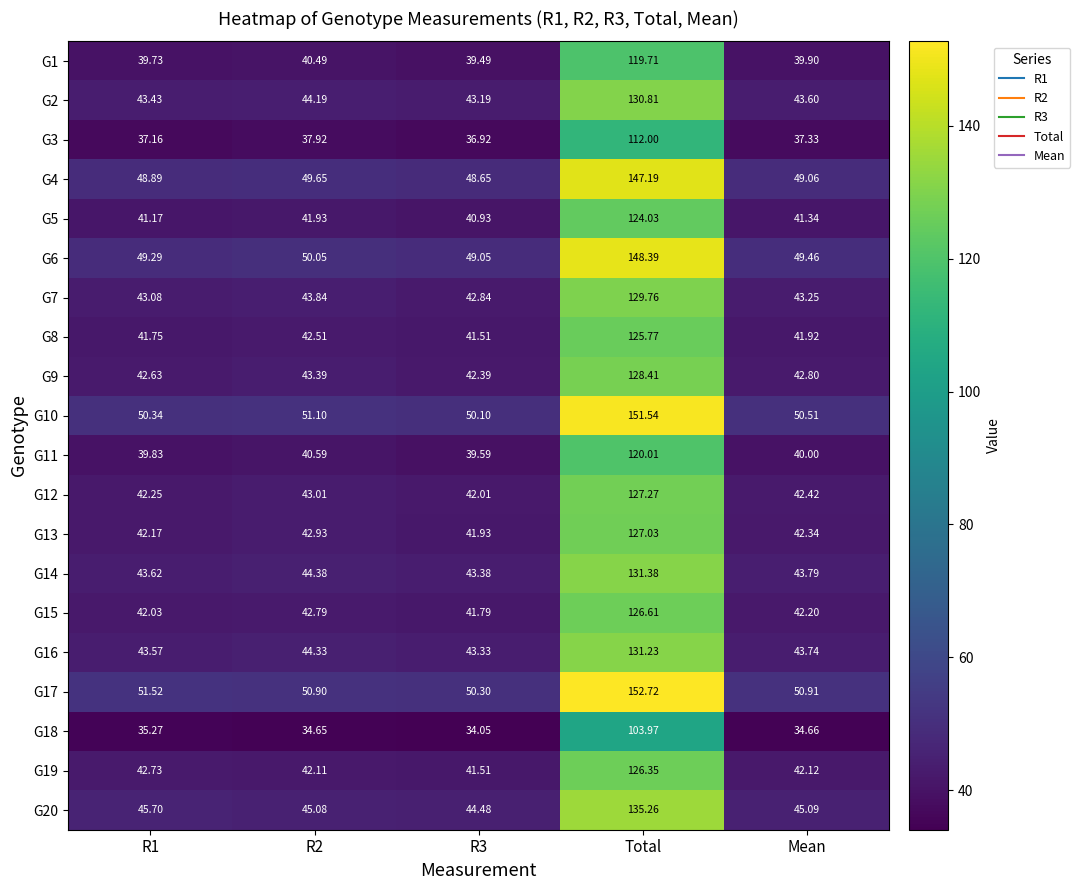

Is the value of G19 at R1 greater than the value of G20 at Total?

No